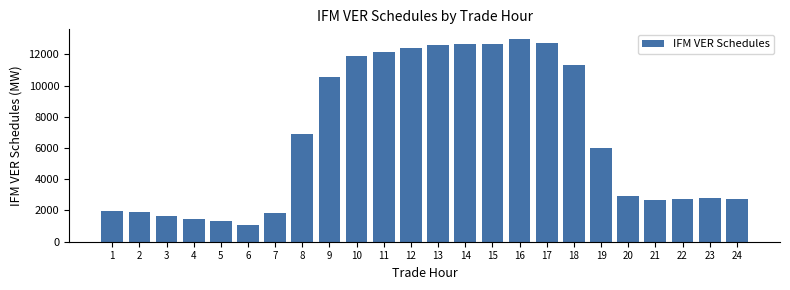

What is the approximate value at 19?

5998.7